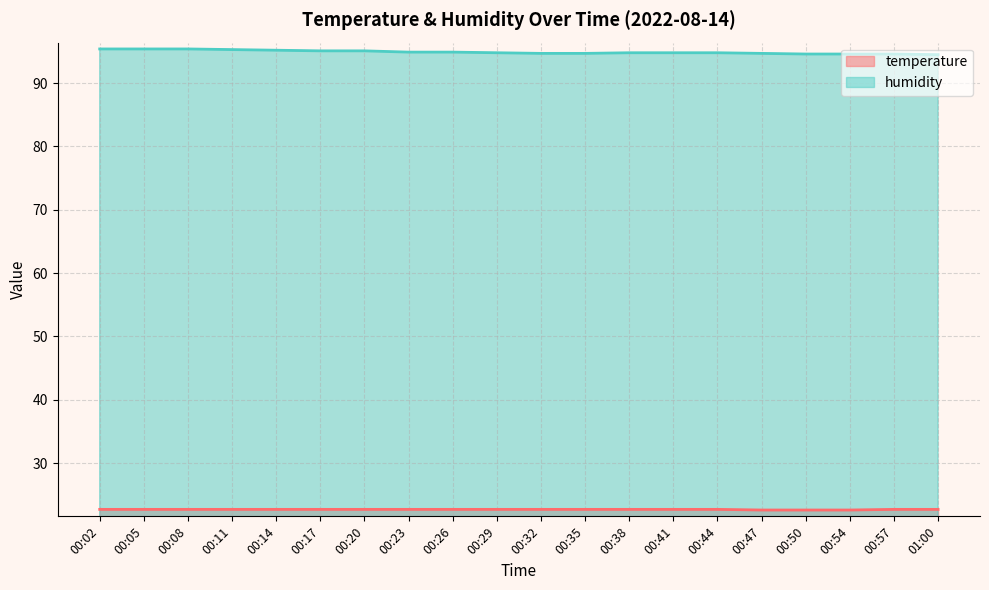

Is the value of humidity at 00:23 greater than the value of temperature at 00:14?

Yes